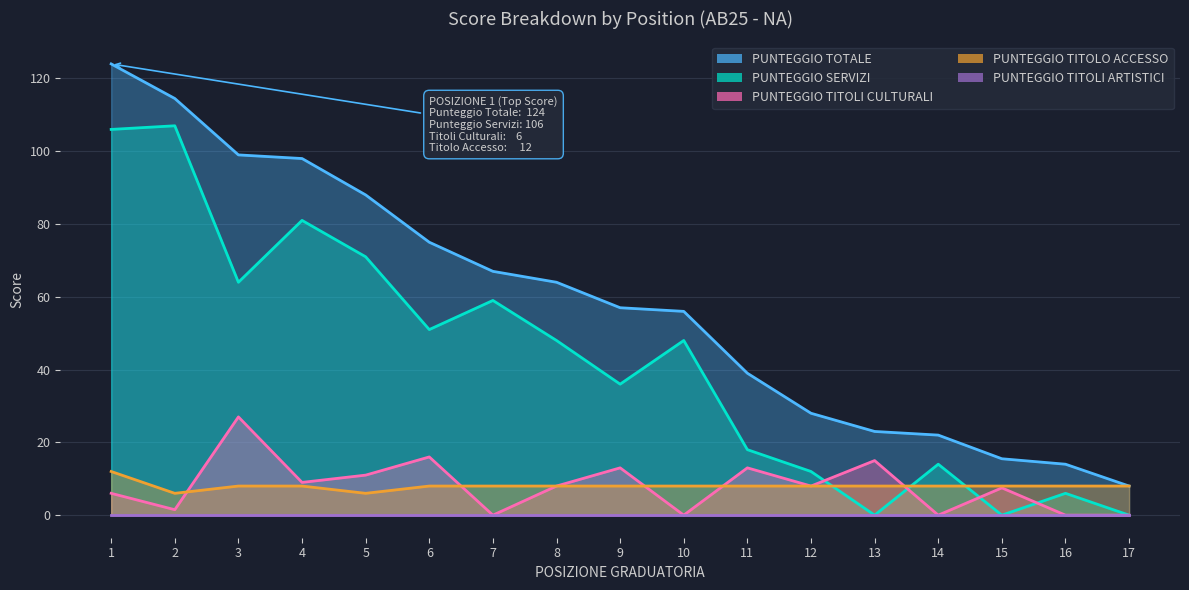

Where is the first local minimum for PUNTEGGIO TITOLO ACCESSO?

2